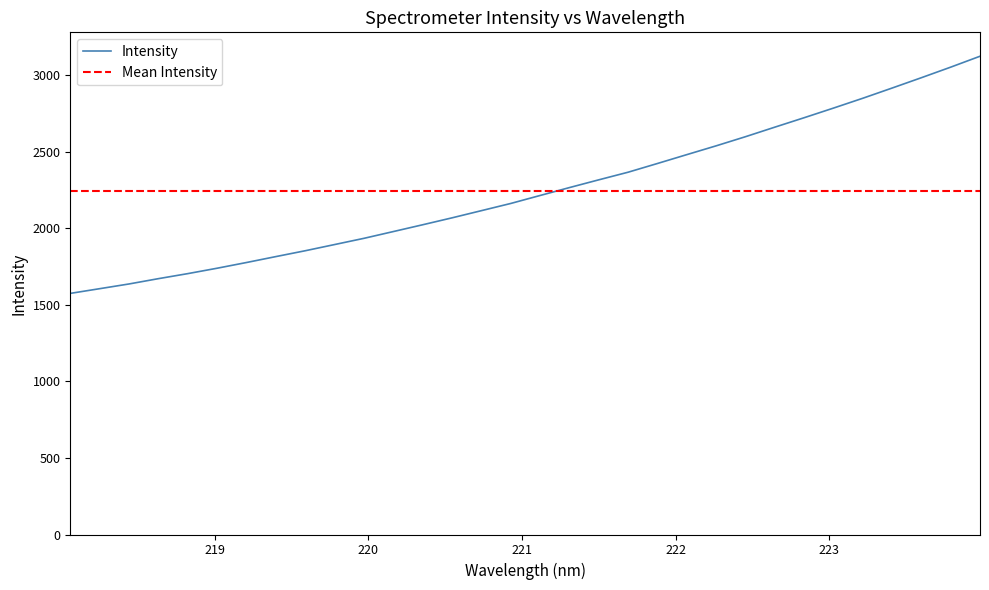

What position from the right is 222.6447?

8